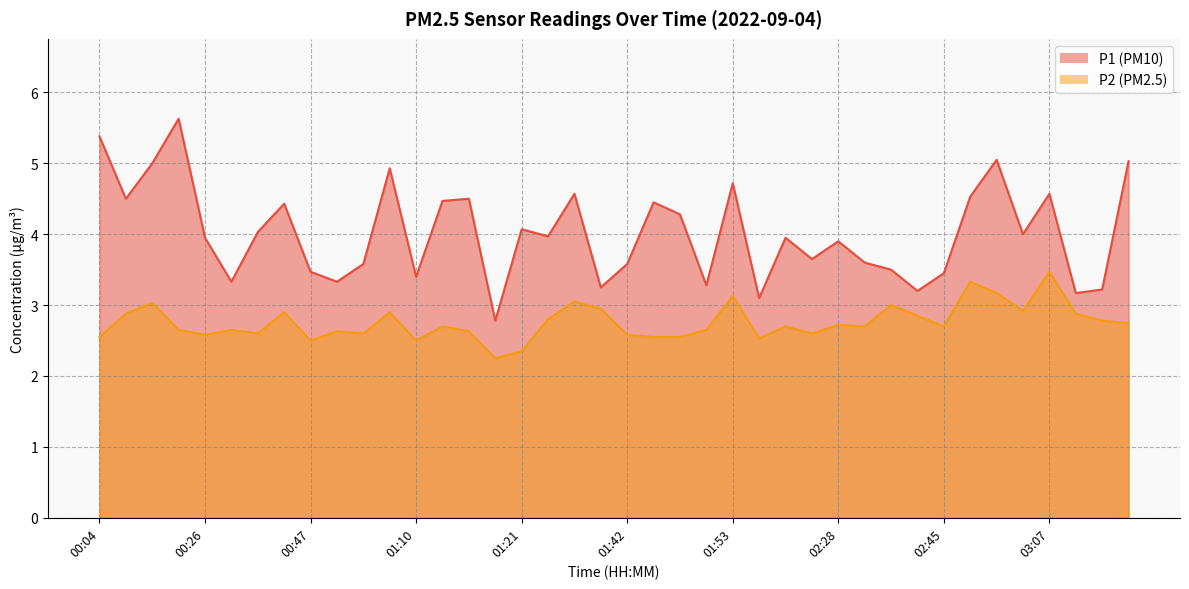

List the series in order of their overall mean, lowest first.

P2, P1